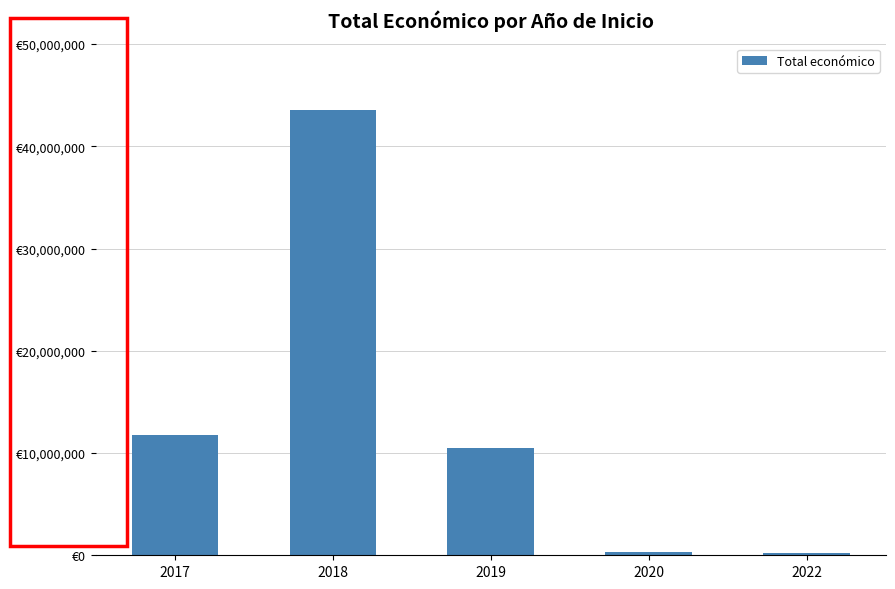

What is the value of the 5th bar from the left?

249910